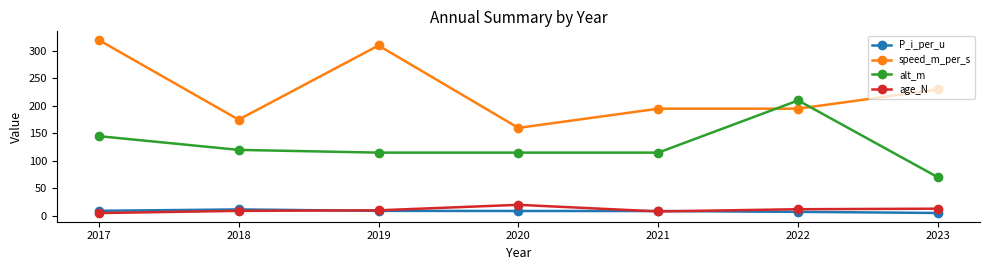

What is the value of the age_N point at the 4th from the left?

20.0